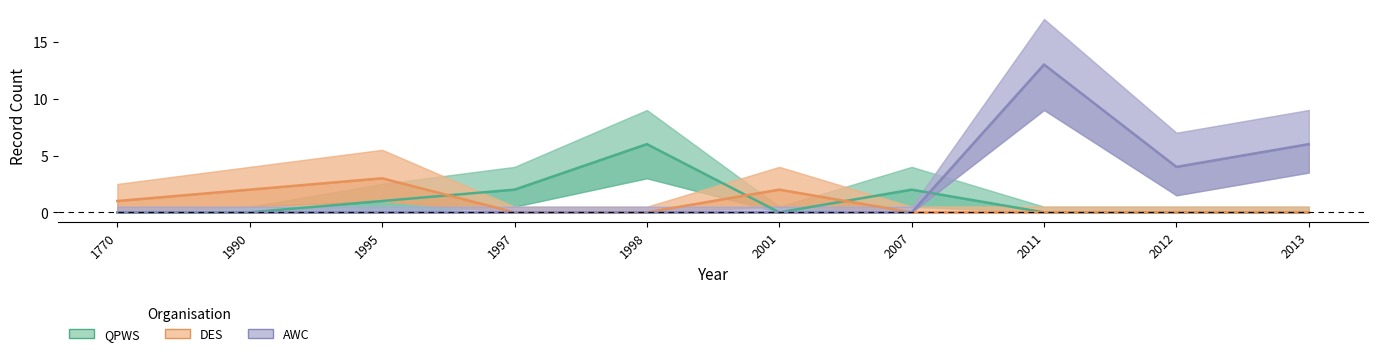

The AWC series shows 7 at 1990. True or false?

False